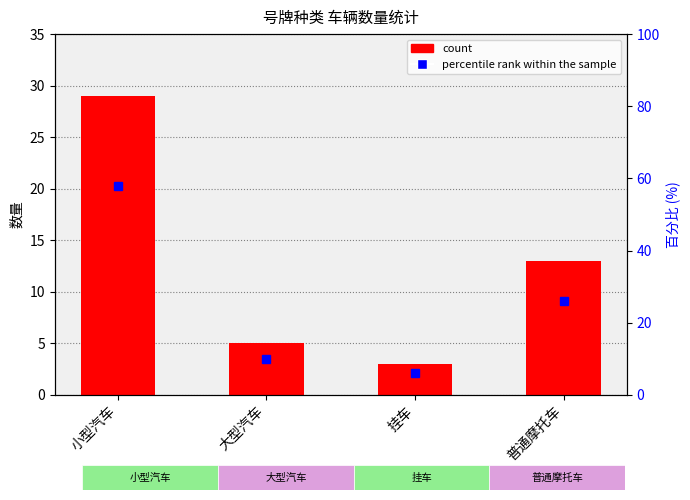

What is the maximum value shown in the chart?

58